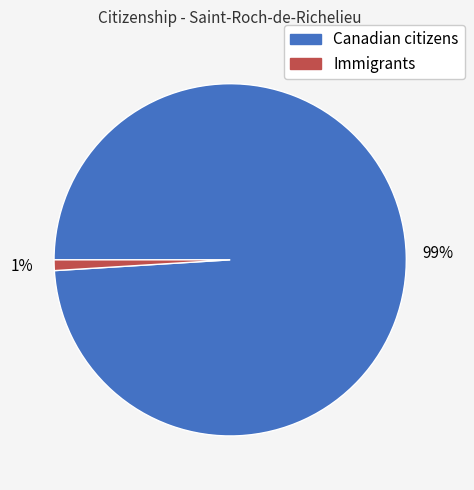

Between Canadian citizens and Immigrants, which is larger?

Canadian citizens